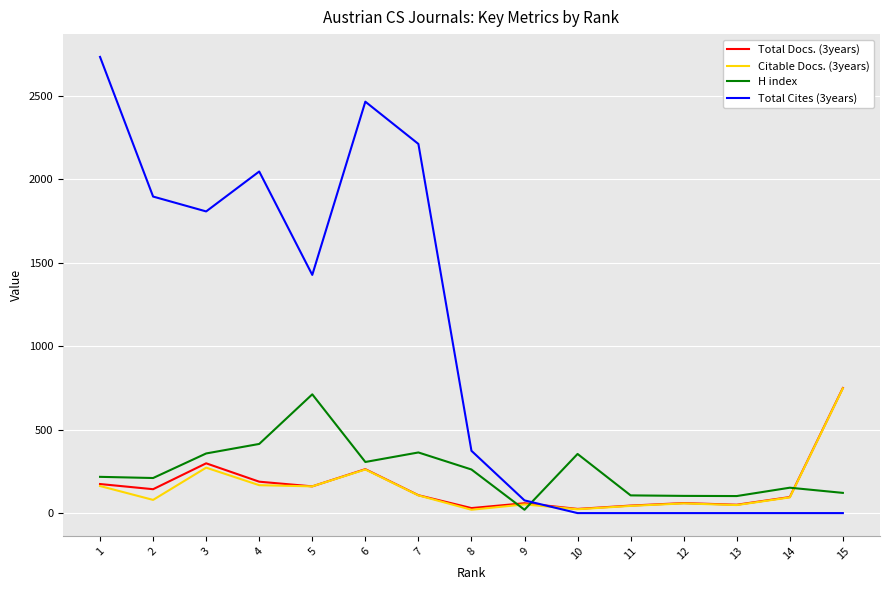

True or false: Citable Docs. (3years) has more than 0 interior local peaks.

True